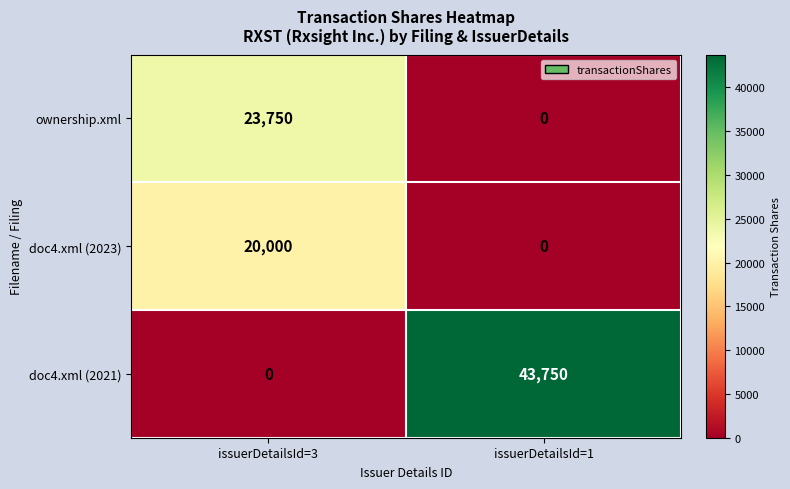

The value of doc4.xml (2021) at issuerDetailsId=3 is 0. True or false?

True